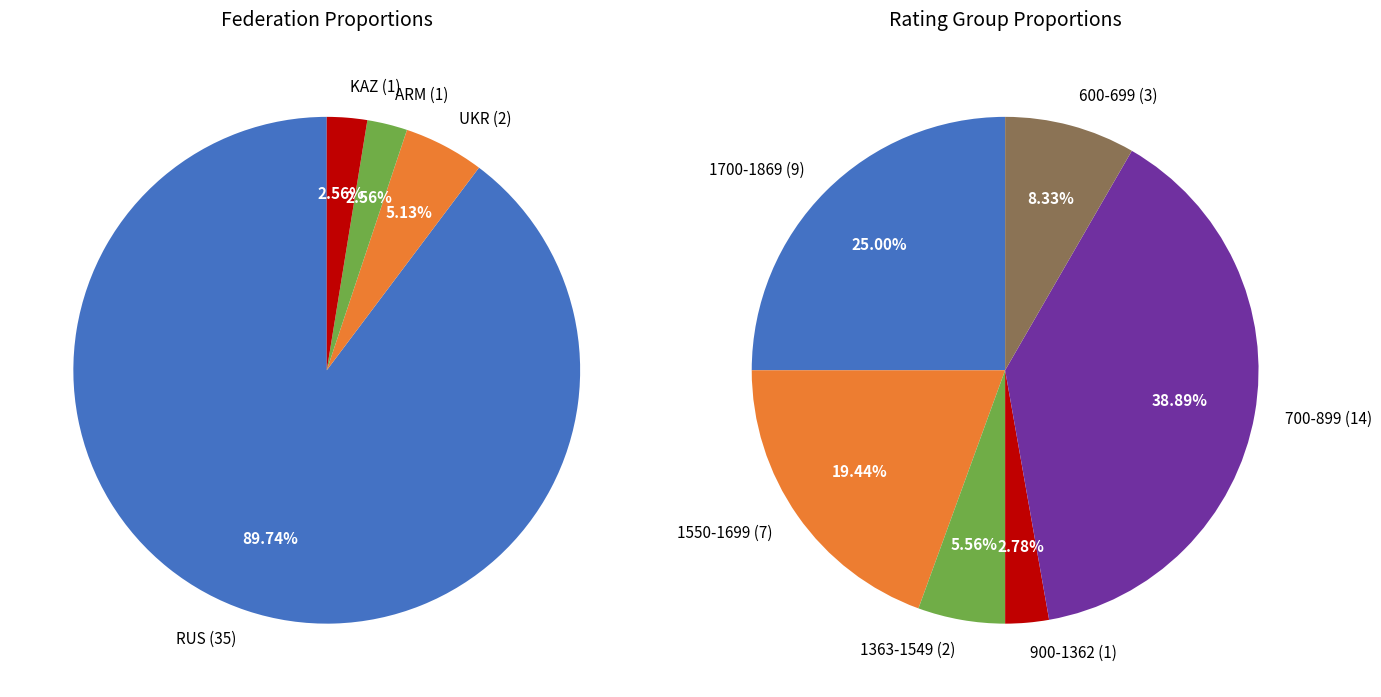

Combined, do 1 and 5 account for over 50%?

No